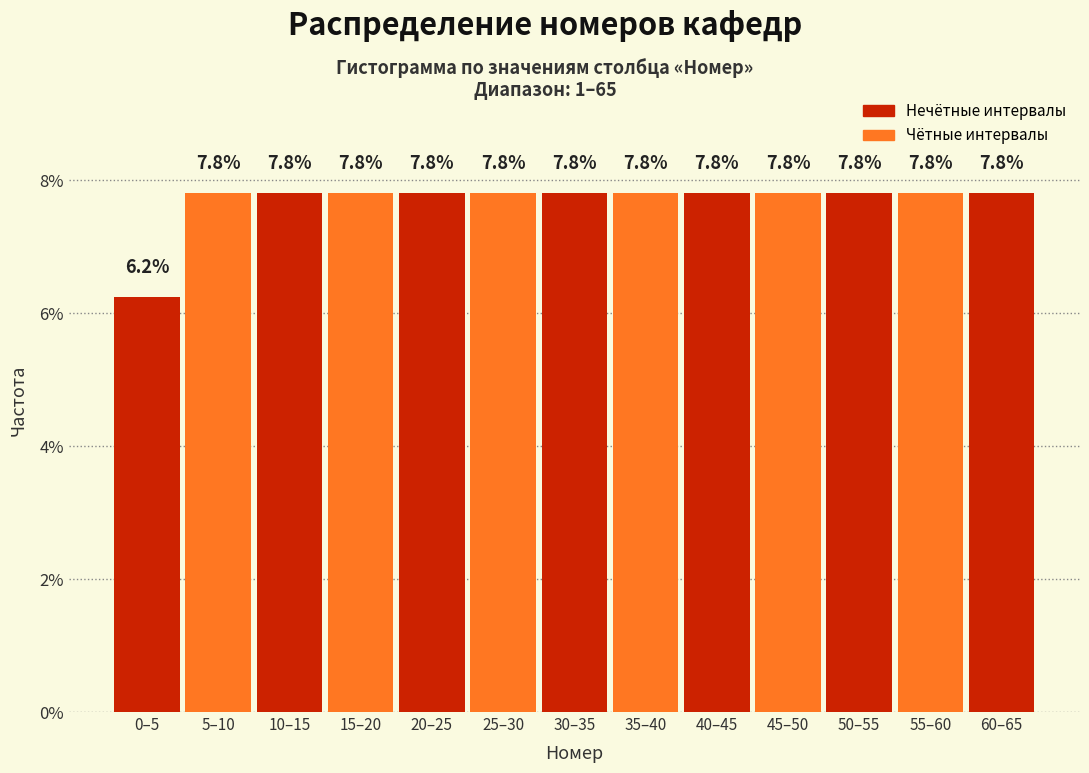

What is the average value?

7.7